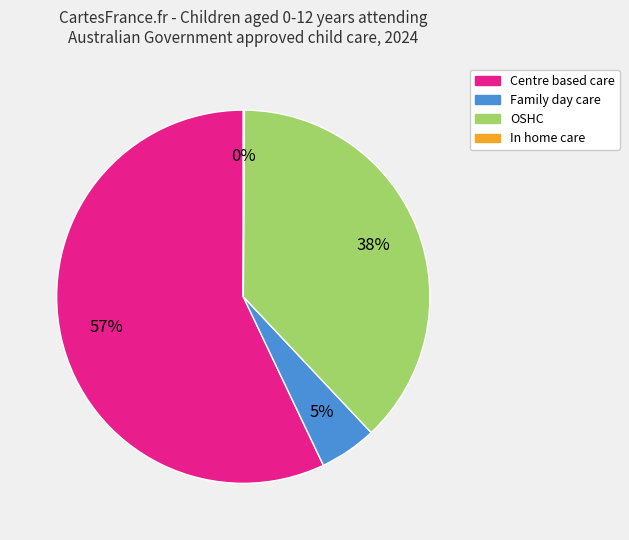

What is the ratio of the value at OSHC to the value at Centre based care?

0.7